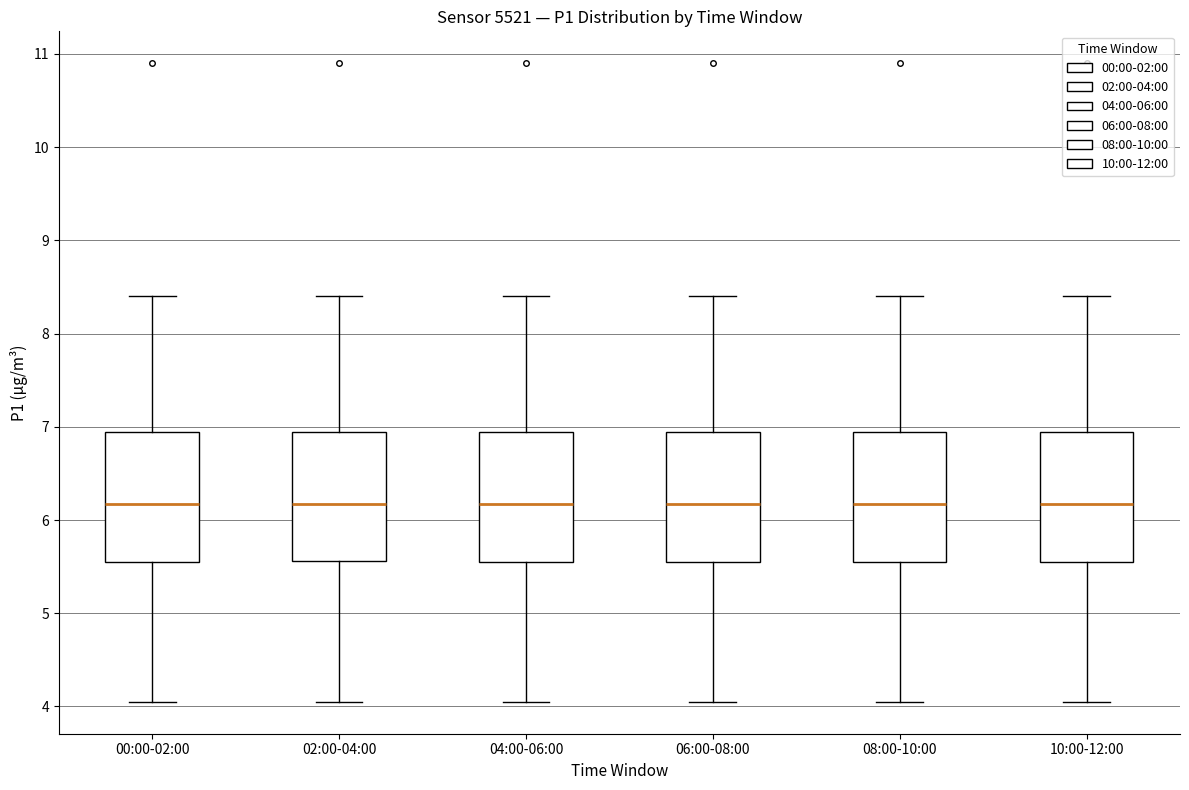

Where does the lower whisker of the box for 04:00-06:00 end on the y-axis? The values are not printed on the chart, so give them approximately, as read against the axis.

4.1